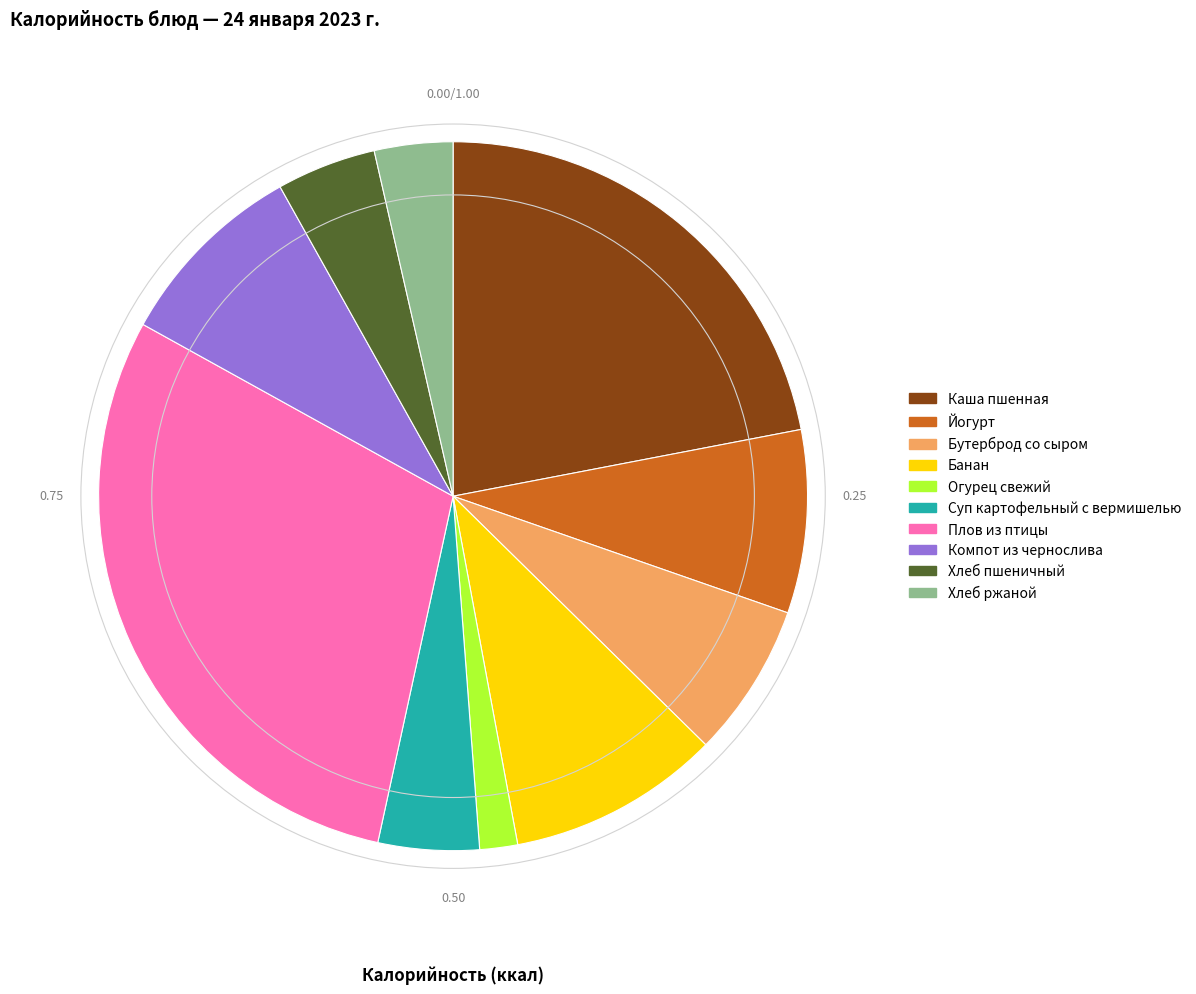

The Йогурт slice represents 8% of the pie. True or false?

True